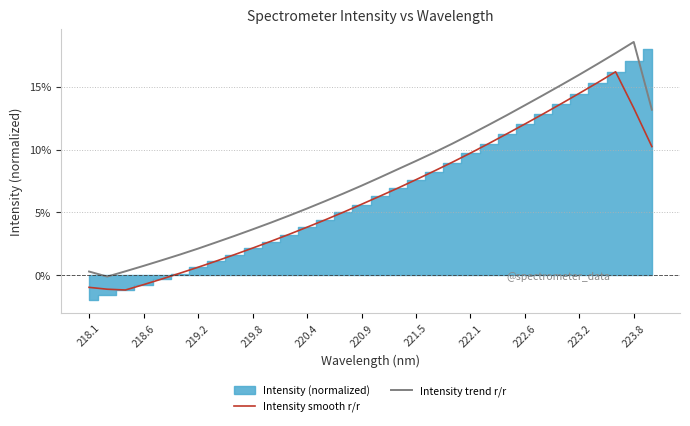

True or false: Intensity smooth r/r and Intensity trend r/r intersect in this chart.

False